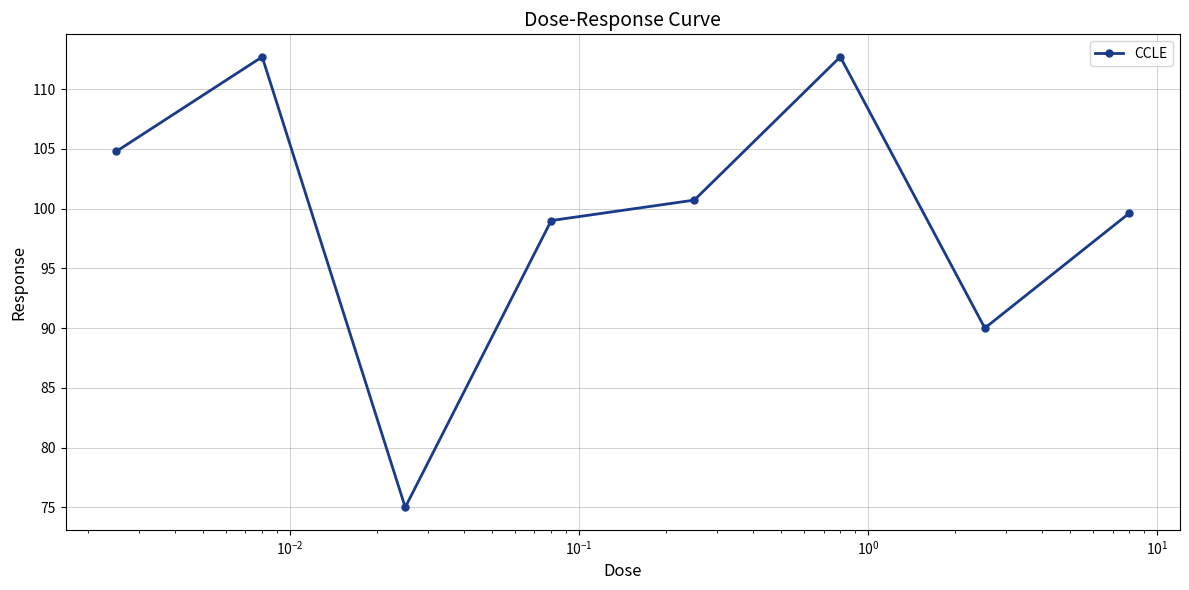

What is the sum of all values?

794.5